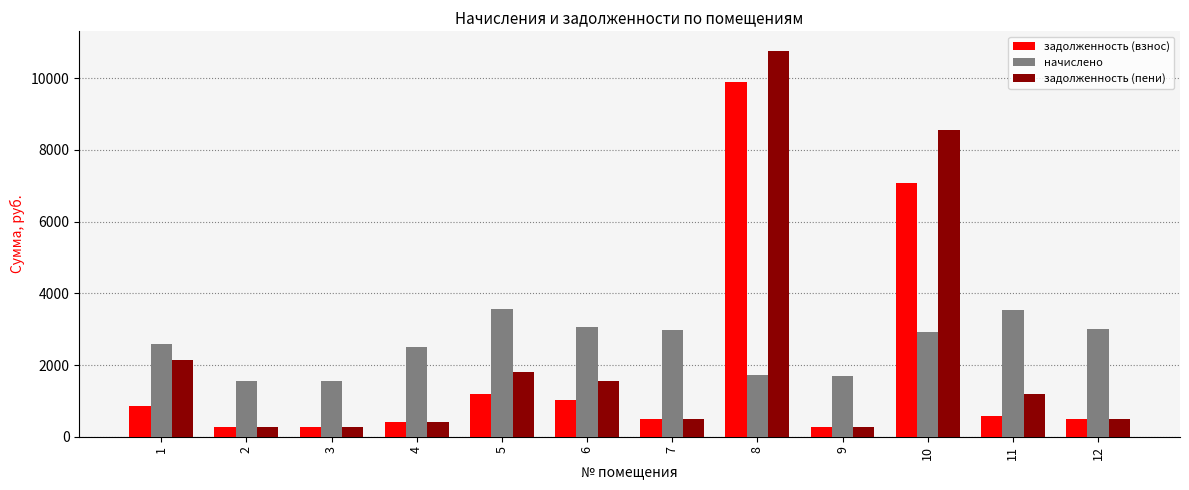

What is the difference between the highest and lowest values at 1?

1715.5